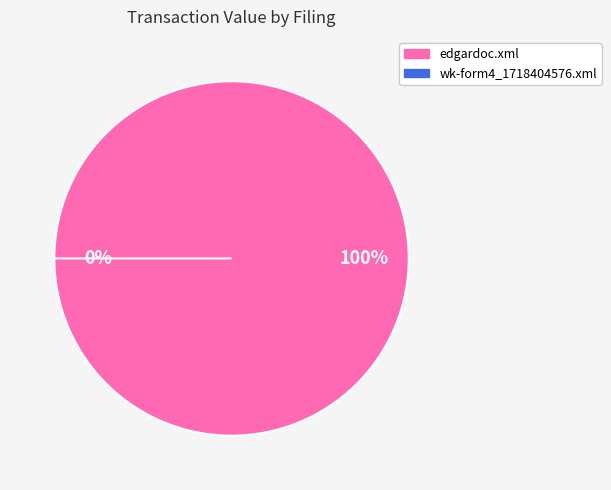

Does edgardoc.xml account for over 50% of the chart?

Yes